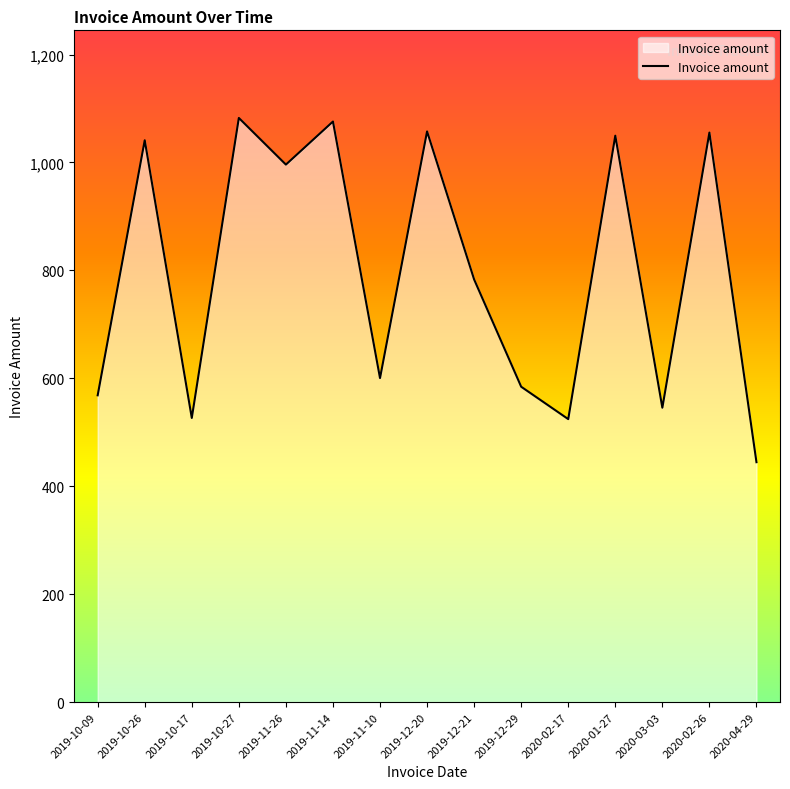

Between 2019-11-14 and 2020-02-17, which is larger?

2019-11-14